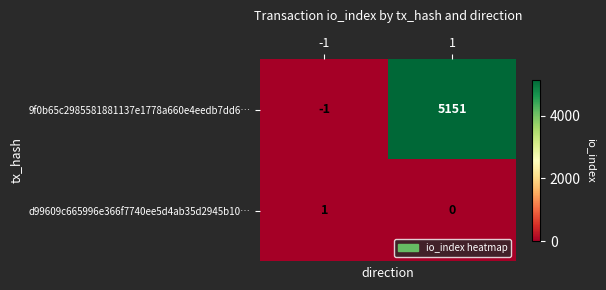

How many values in 9f0b65c2985581881137e1778a660e4eedb7dd6… are above zero?

1